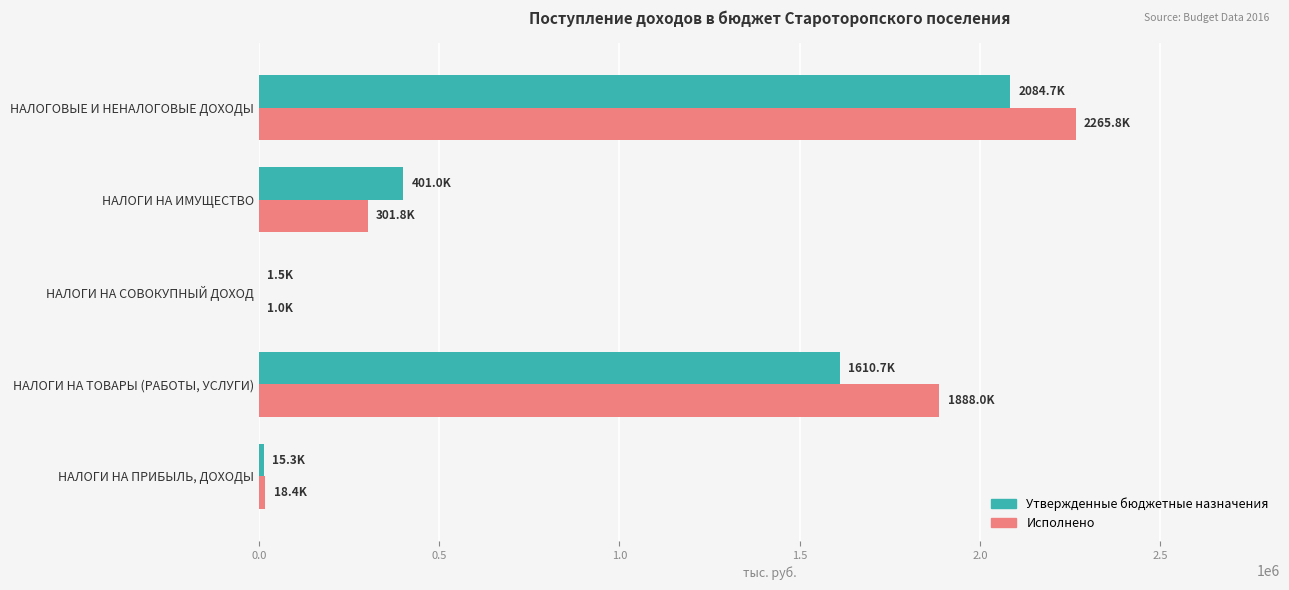

At which category is the sum across all series the highest?

НАЛОГОВЫЕ И НЕНАЛОГОВЫЕ ДОХОДЫ